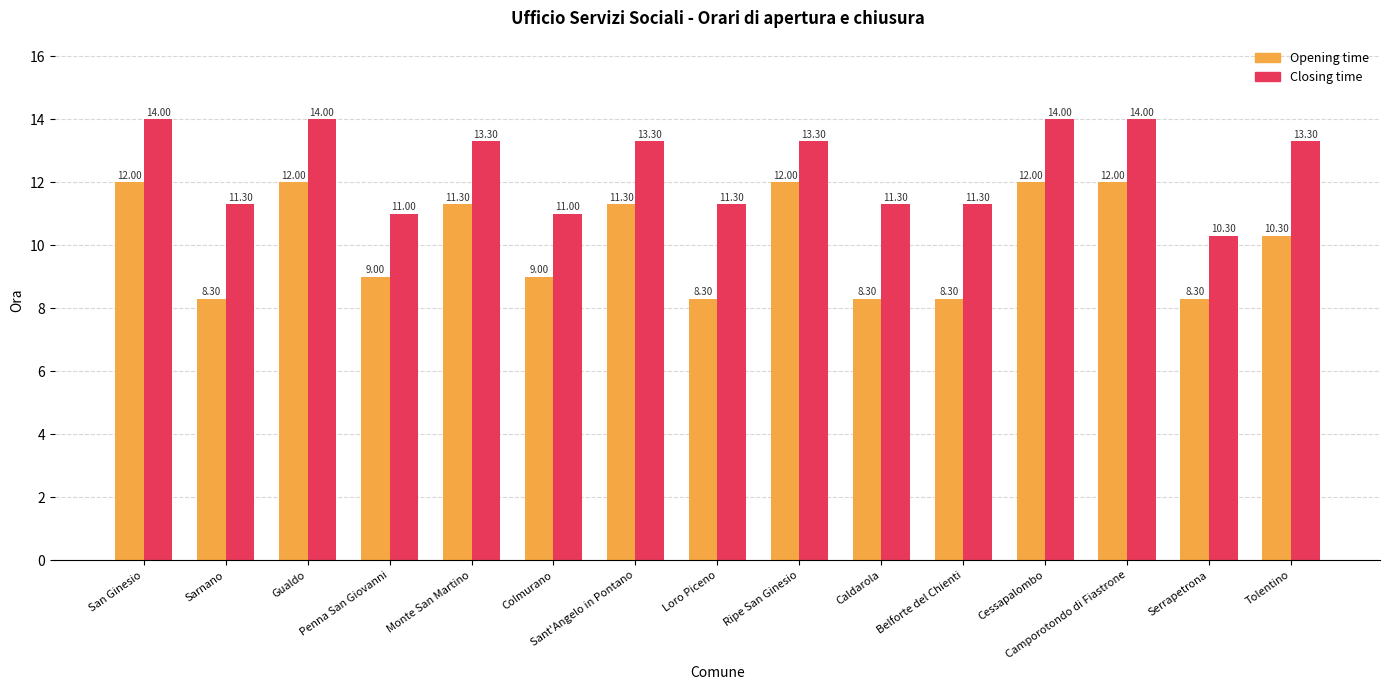

Is it true that Opening time equals 8.3 at Belforte del Chienti?

True